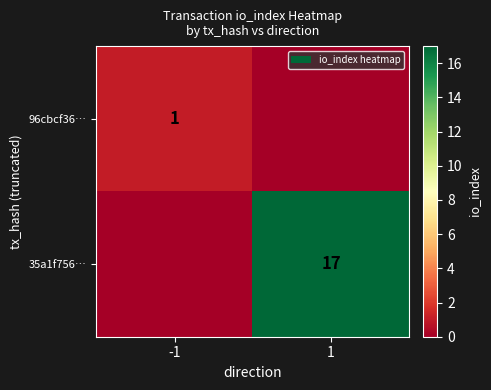

The 35a1f756… series shows 17 at 1. True or false?

True